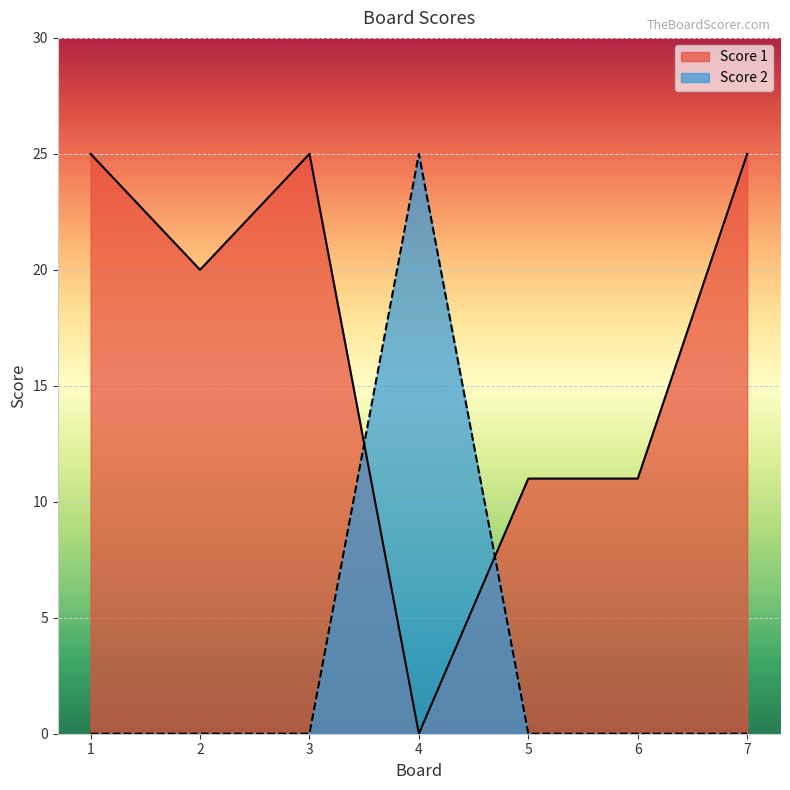

At which label is Score 2 closest to 12?

1